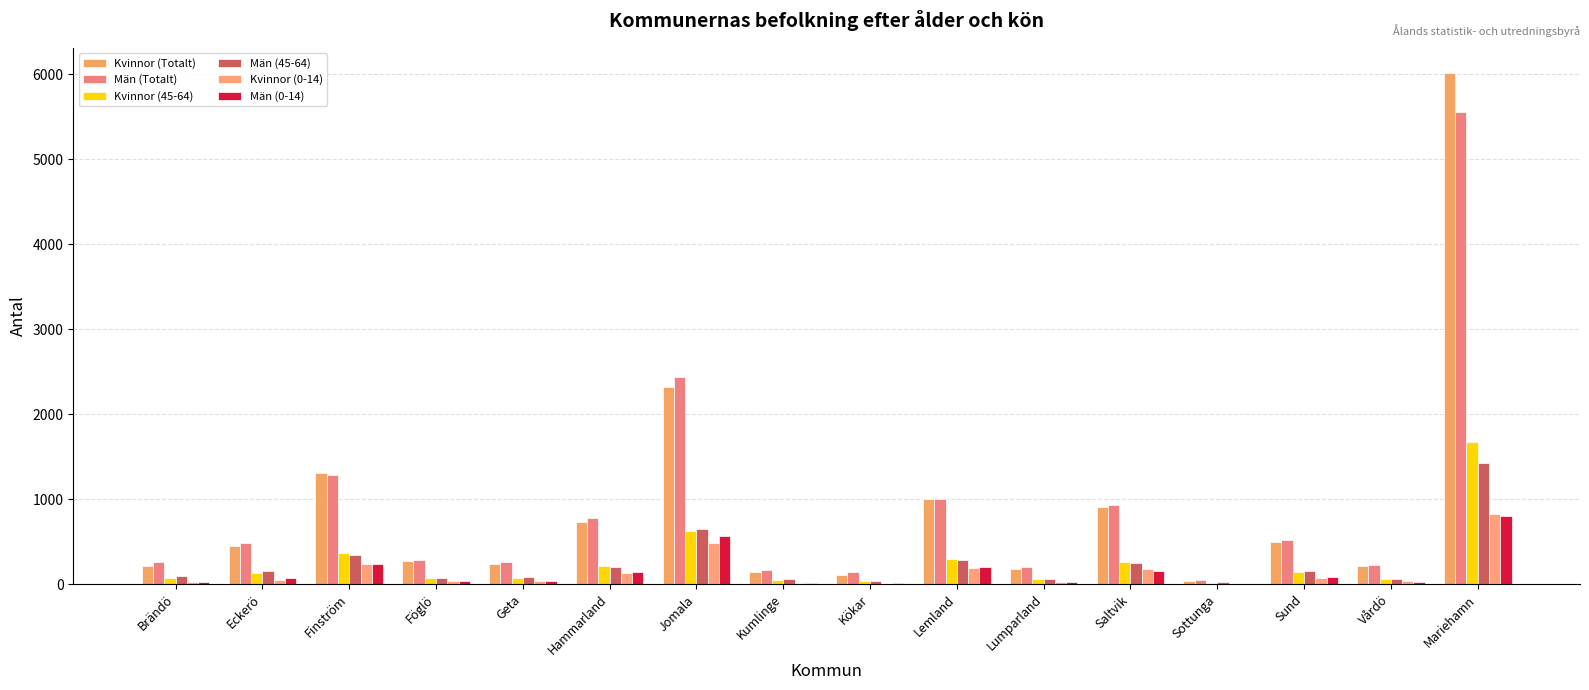

True or false: Män (Totalt) has a value of 333 at Sund.

False